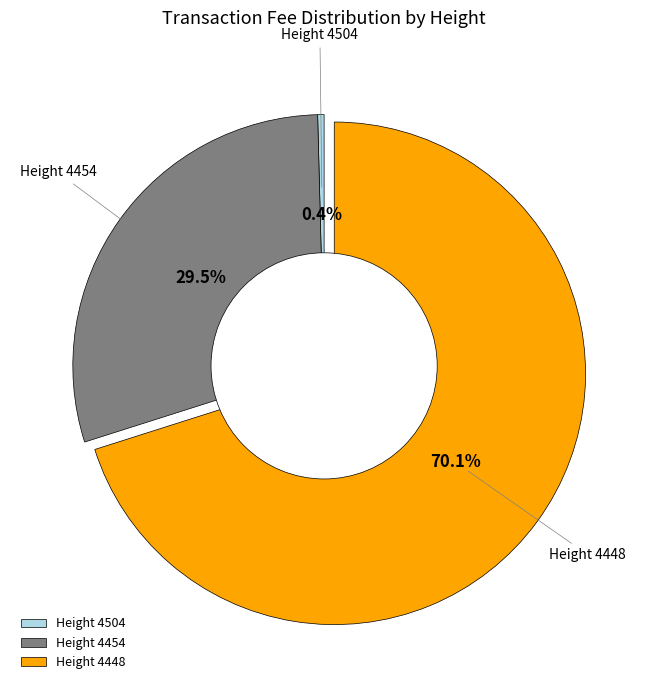

Which slice represents more than half of the pie?

Height 4448